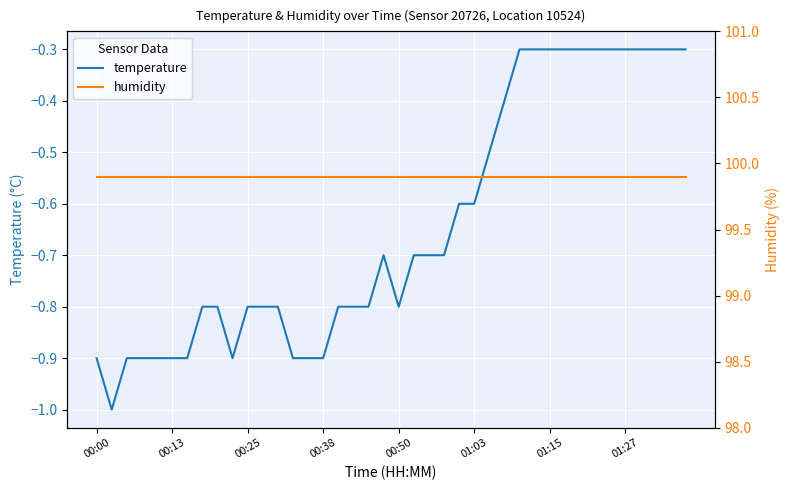

At which label is humidity closest to 99?

00:00